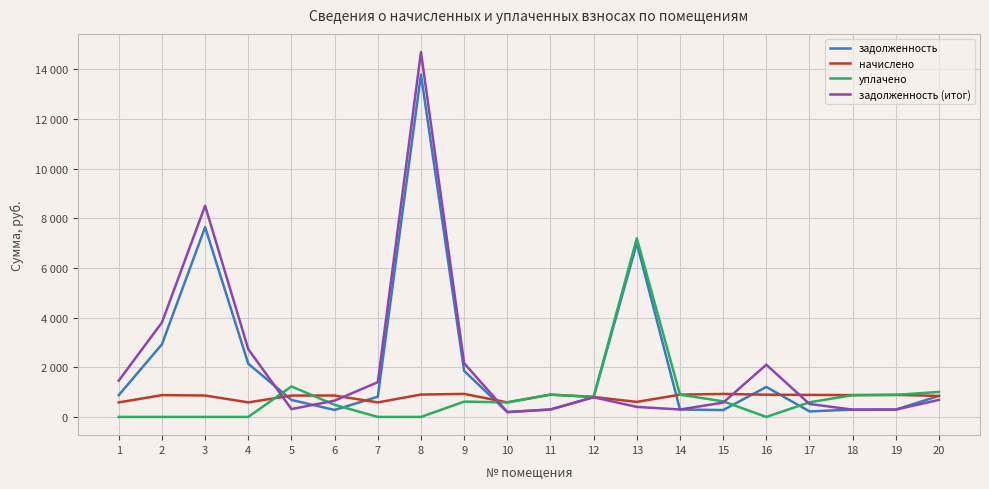

List the labels in order of начислено value, largest first.

9, 15, 8, 11, 14, 16, 17, 19, 2, 18, 3, 6, 5, 20, 12, 13, 10, 1, 4, 7